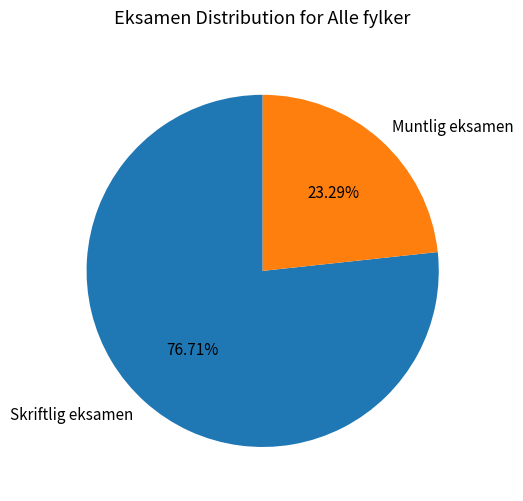

What is the largest slice in the pie chart?

Skriftlig eksamen